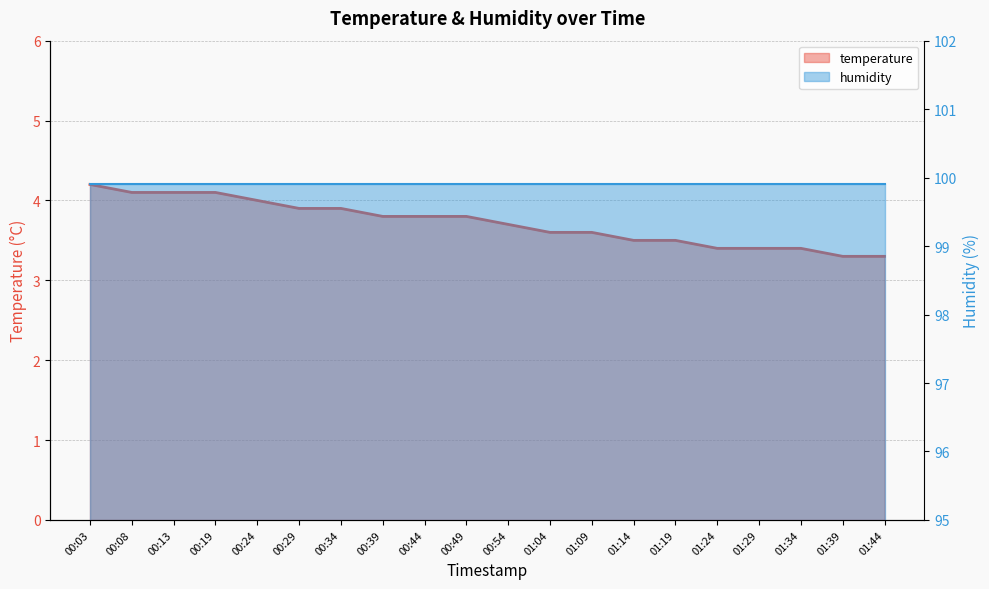

Approximately how many times larger is the value at 01:14 compared to 00:24?

0.9